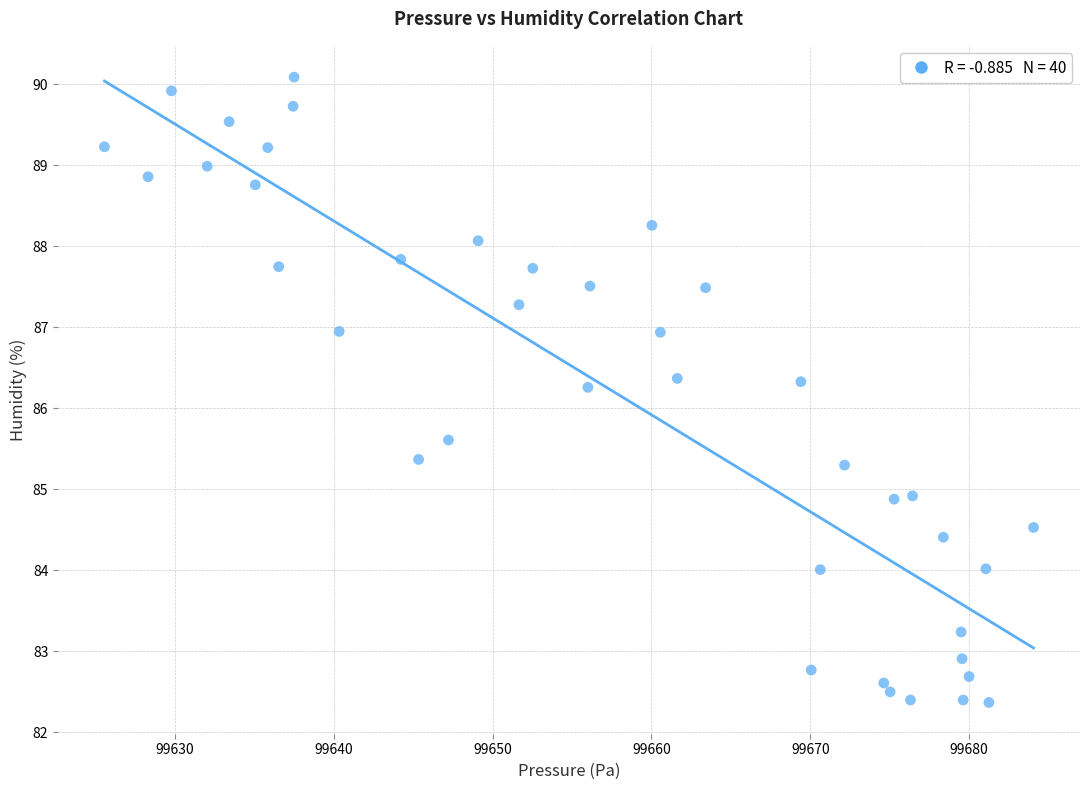

What is the range of X values (max minus min)?

58.5